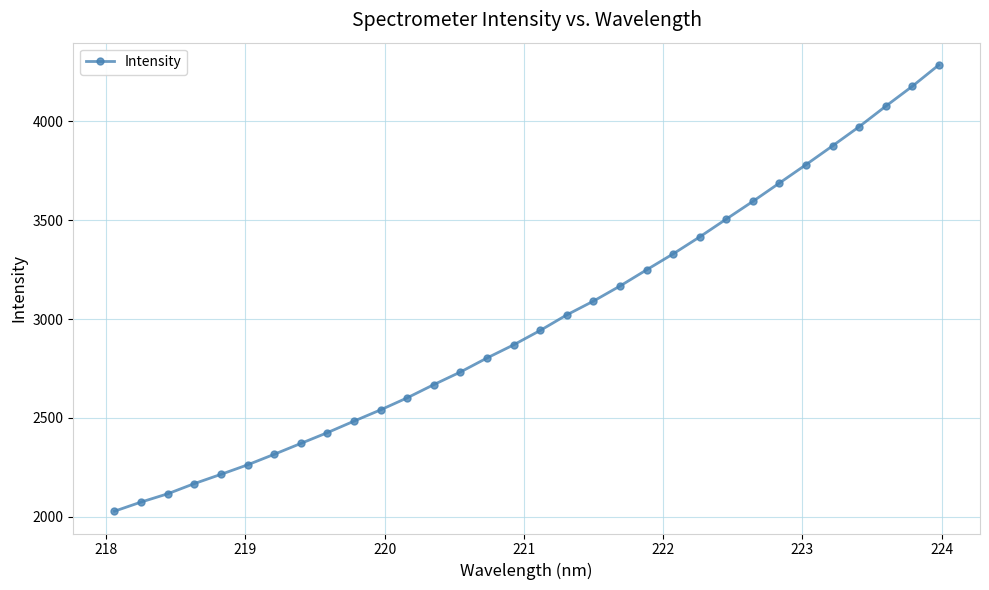

What is the maximum value shown in the chart?

4285.0